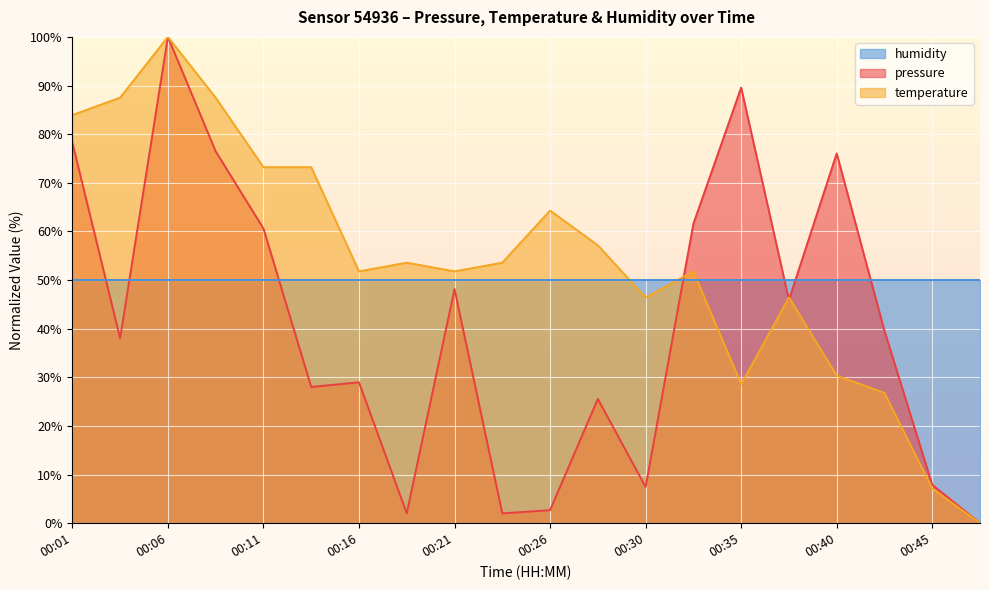

The pressure series shows 40.8 at 00:13. True or false?

False